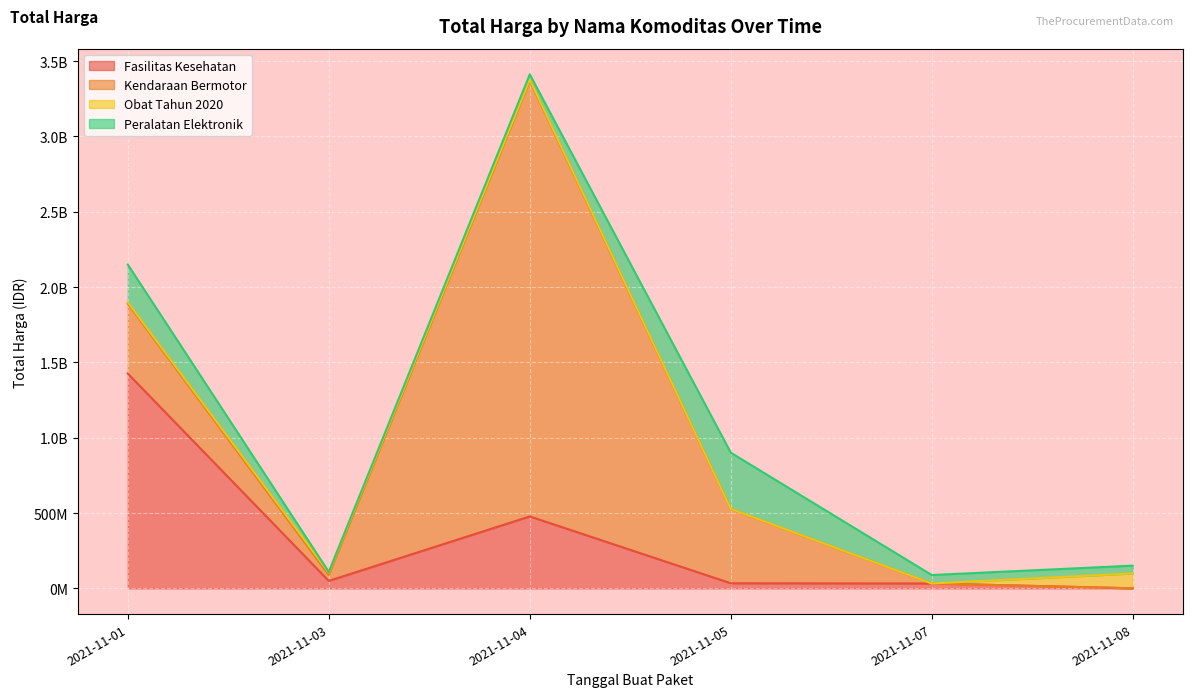

At 2021-11-05, list the series in order from smallest to largest.

Obat Tahun 2020, Fasilitas Kesehatan, Peralatan Elektronik, Kendaraan Bermotor